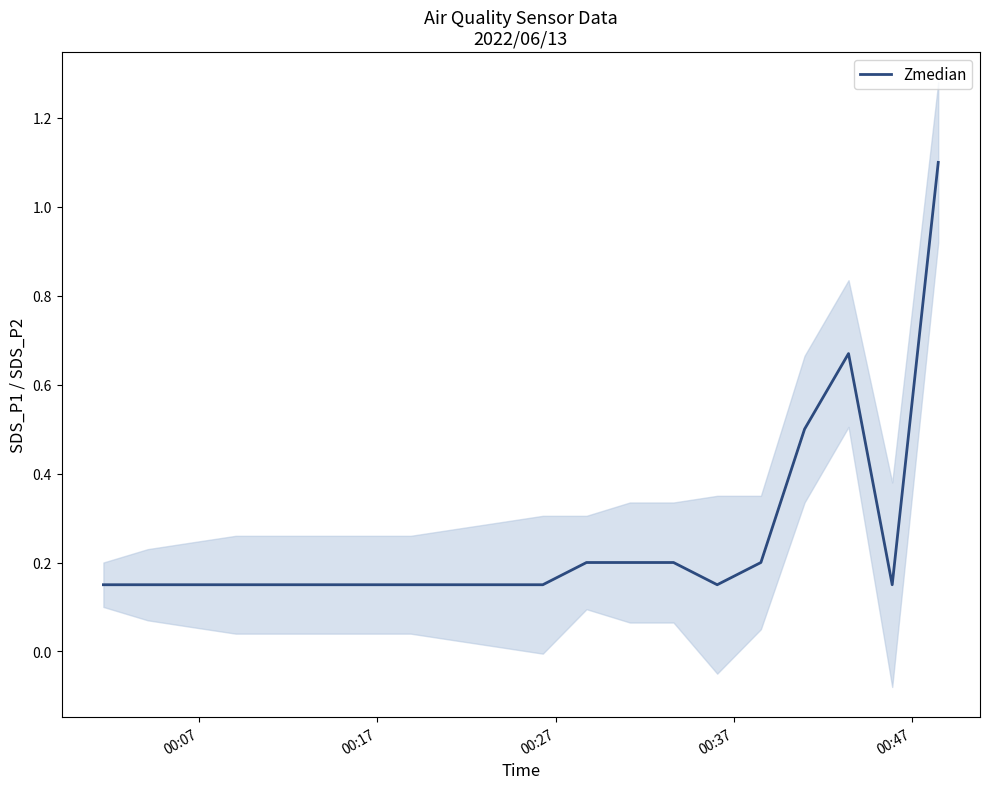

How many interior local valleys (lower than both neighbors) does the data have?

2